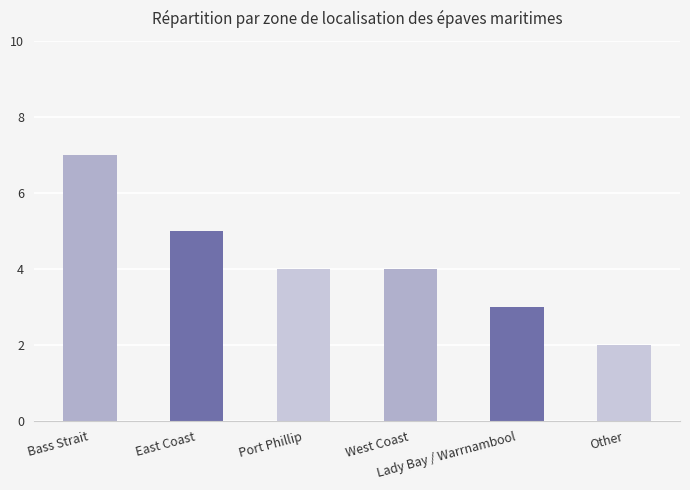

What position from the left is Port Phillip?

3